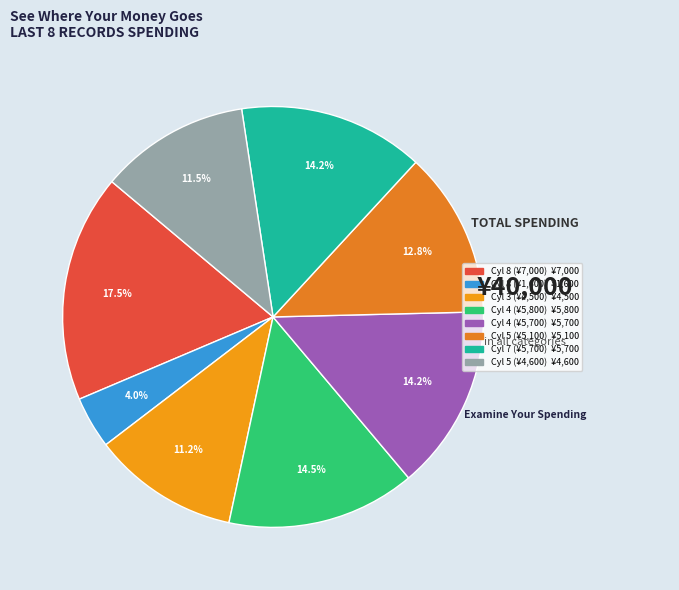

How many slices are in this pie chart?

8